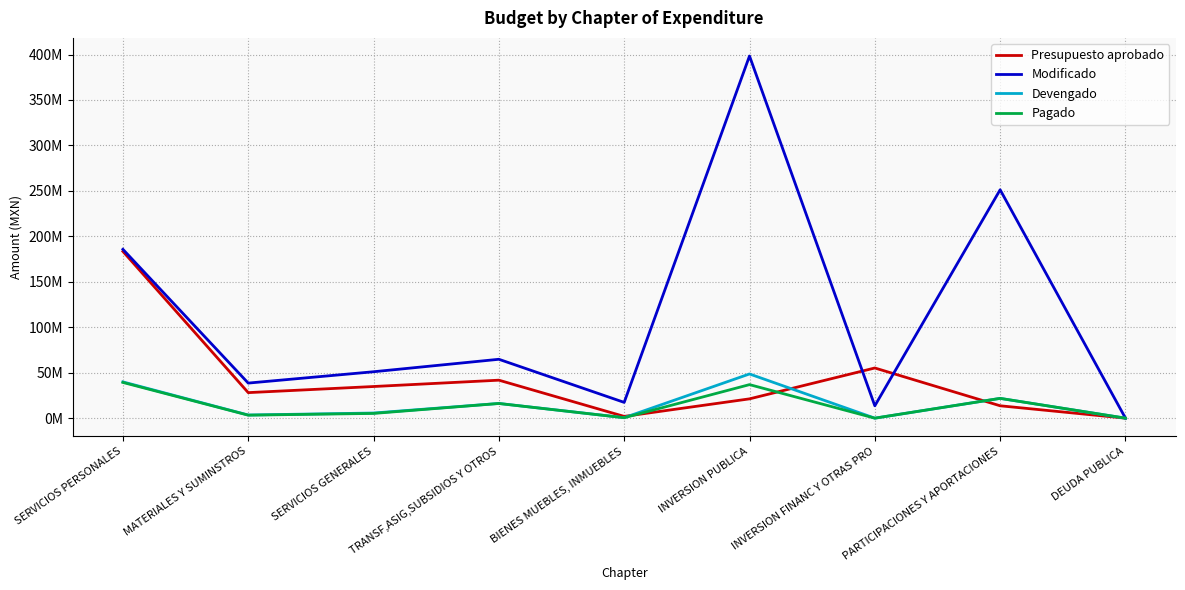

At which category is the sum across all series the highest?

INVERSION PUBLICA